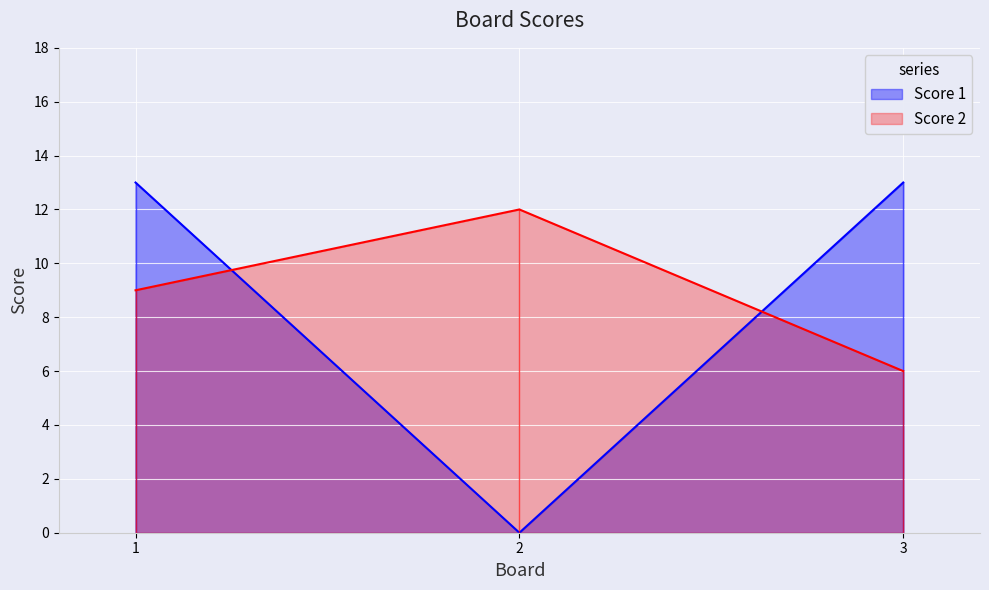

Count the number of categories in the chart.

3